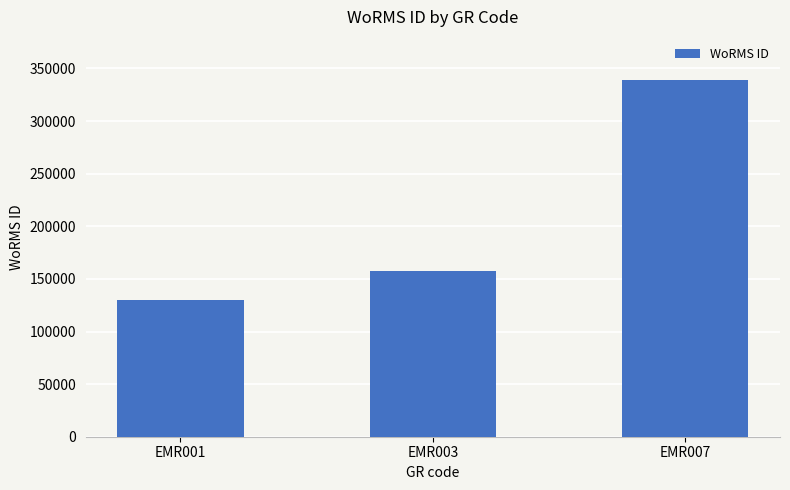

At which category does the chart reach its minimum across all series?

EMR001